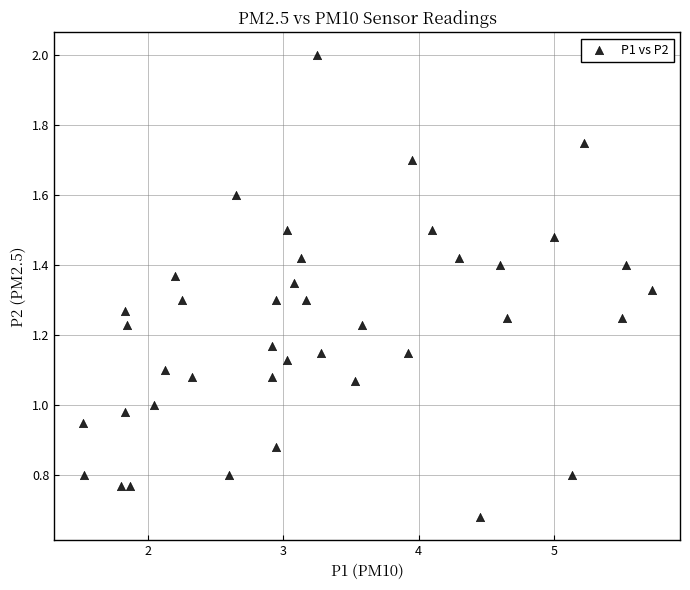

What is the range of X values (max minus min)?

4.2